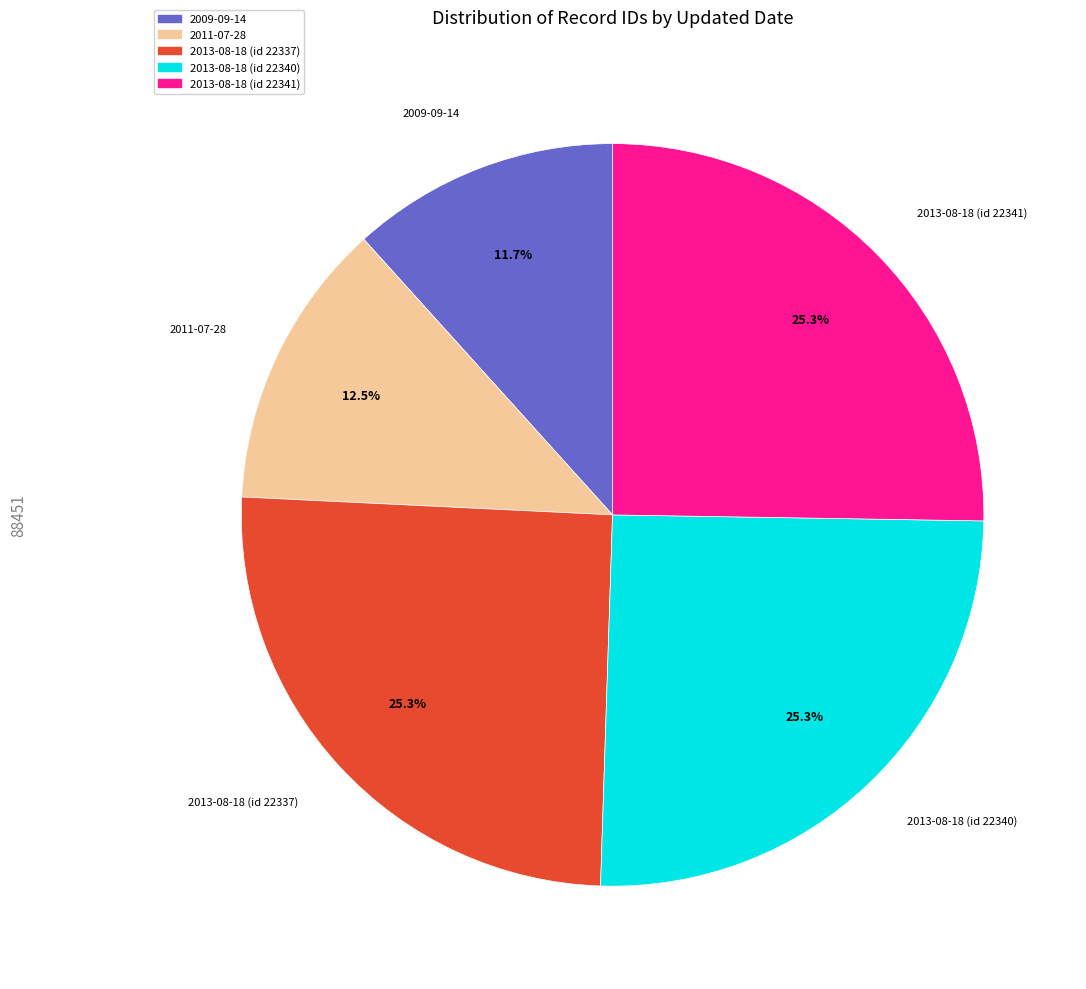

Is there a majority slice in this chart?

No